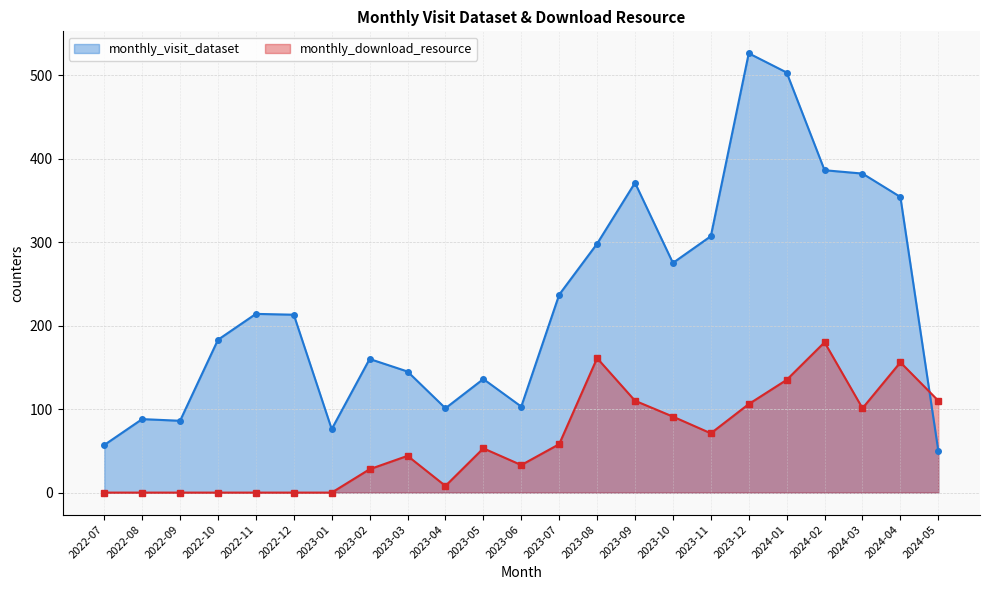

What are all the series names shown in the legend?

monthly_visit_dataset, monthly_download_resource